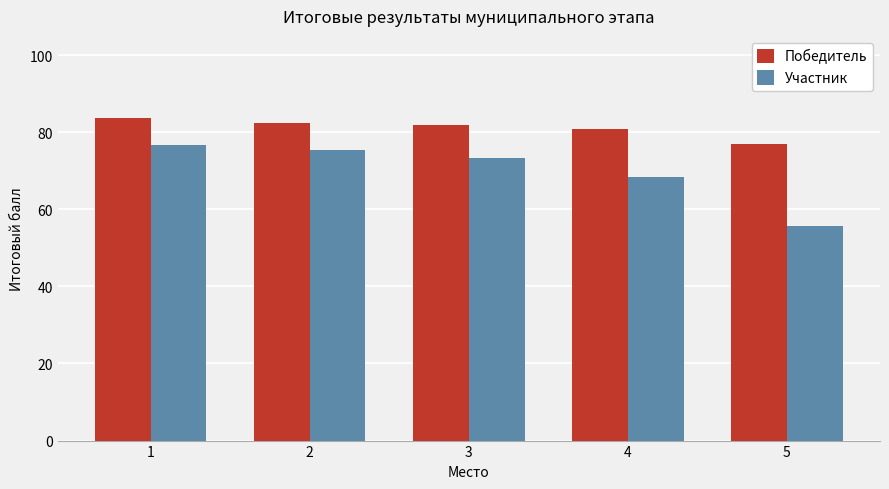

Is the value of Участник at 1 greater than the value of Победитель at 1?

No